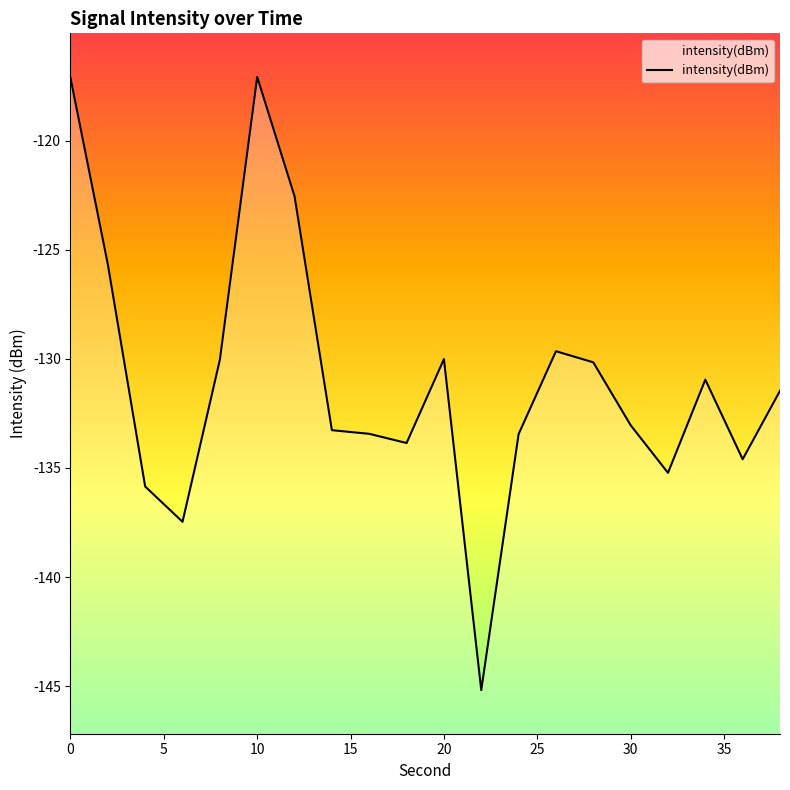

Is it true that the value at 30 is -218.1?

False